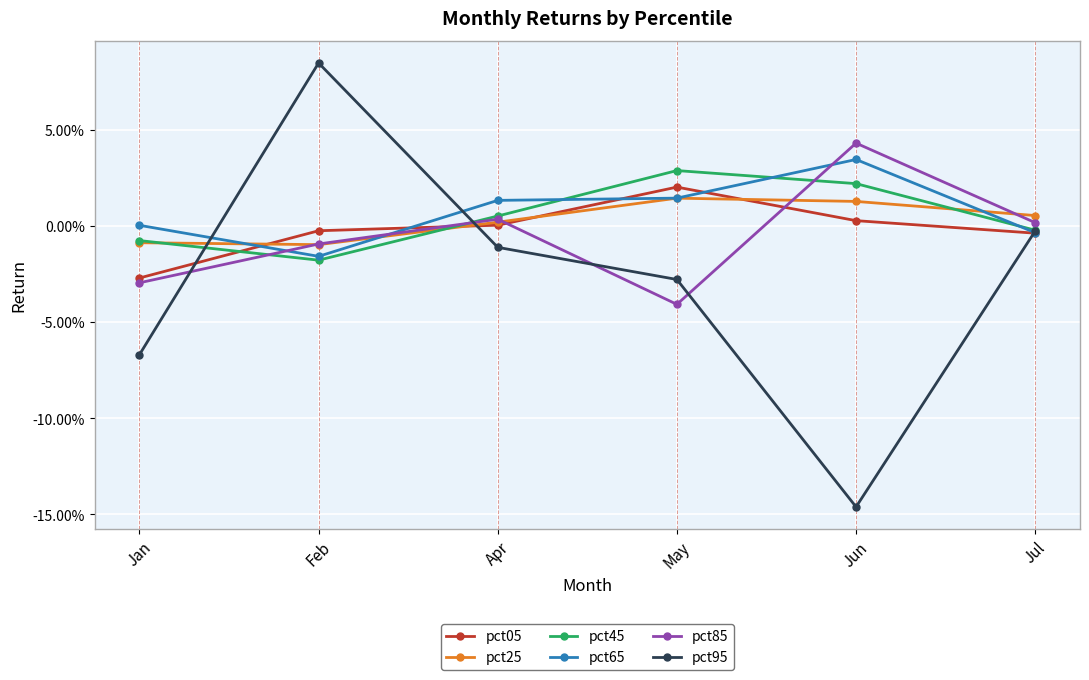

What are all the series names shown in the legend?

pct05, pct25, pct45, pct65, pct85, pct95